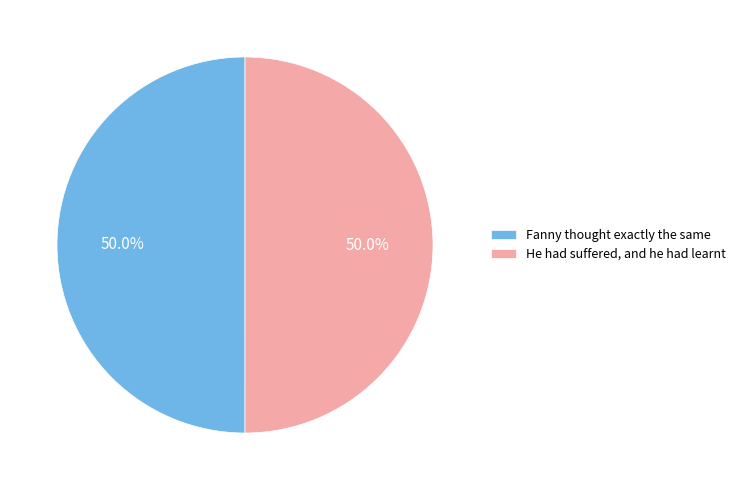

How many segments does this pie chart have?

2